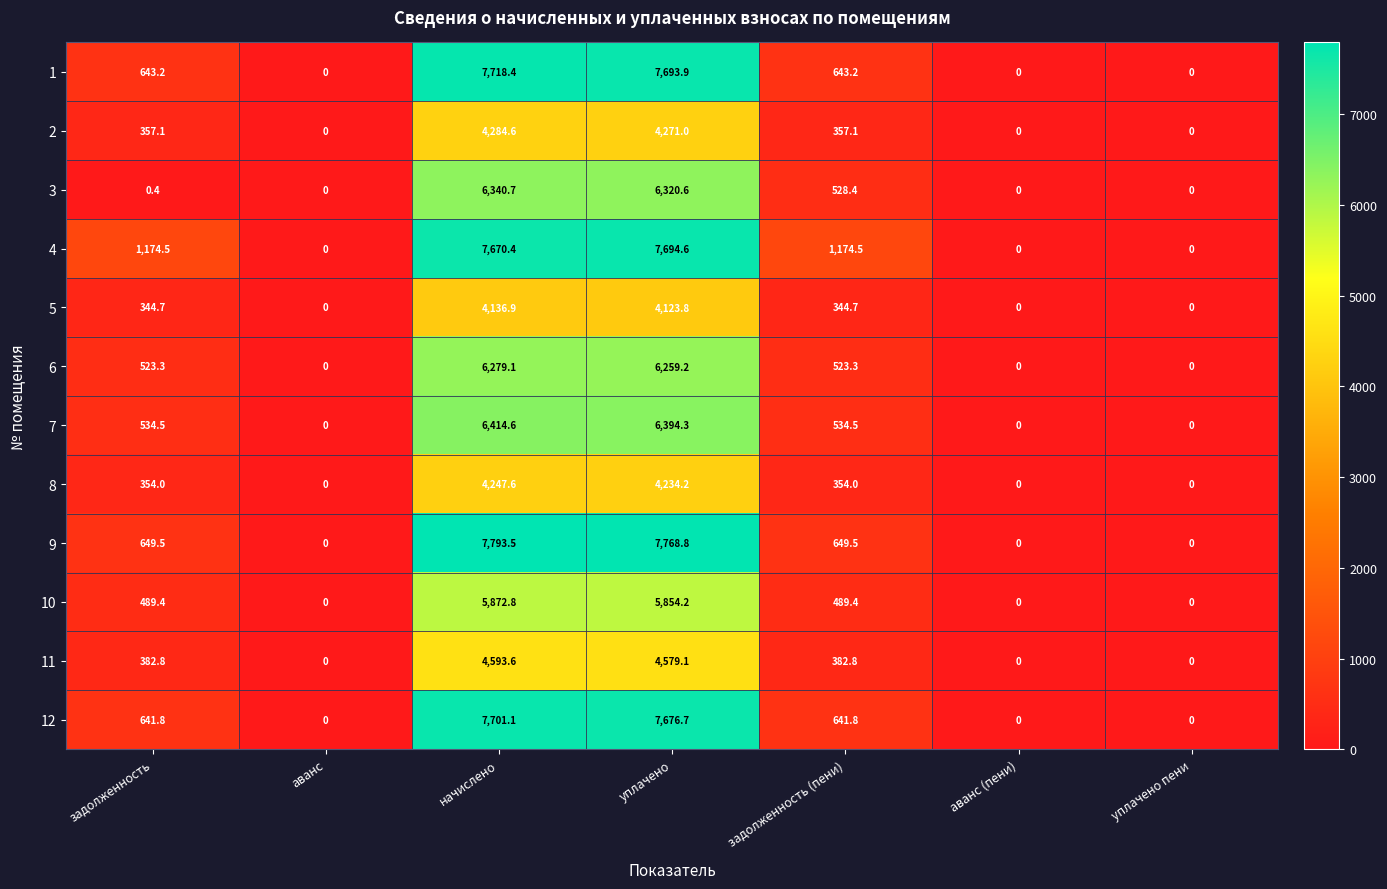

What value does the 10 series have at задолженность (пени)?

489.4